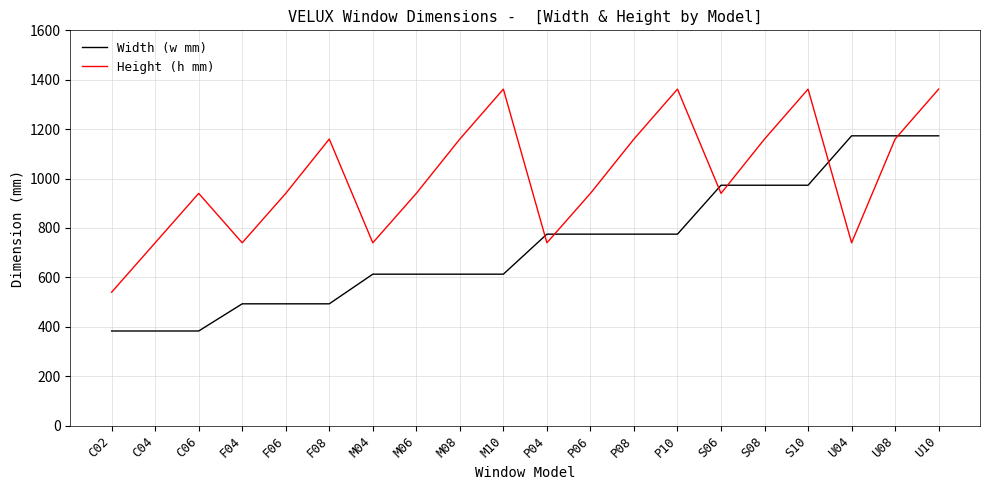

Rank the series by their average value, from highest to lowest.

Height (h mm), Width (w mm)